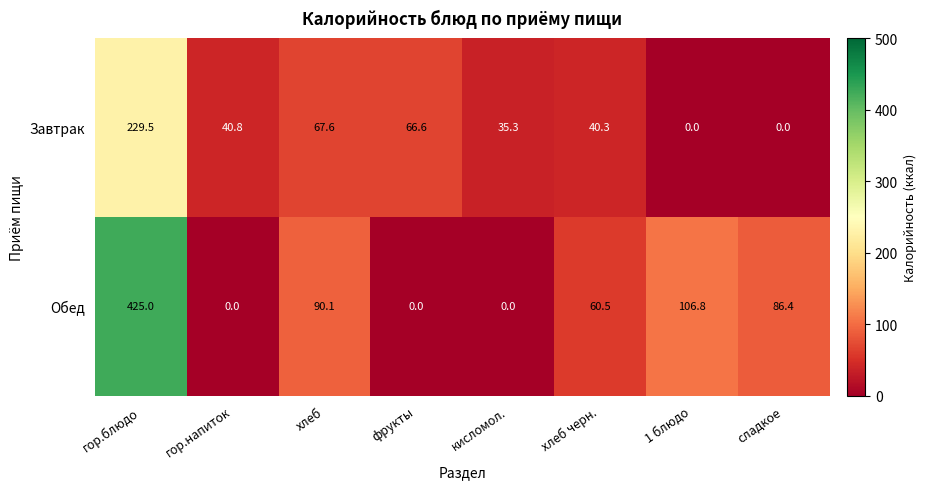

How many values in the Завтрак series are below 40?

3